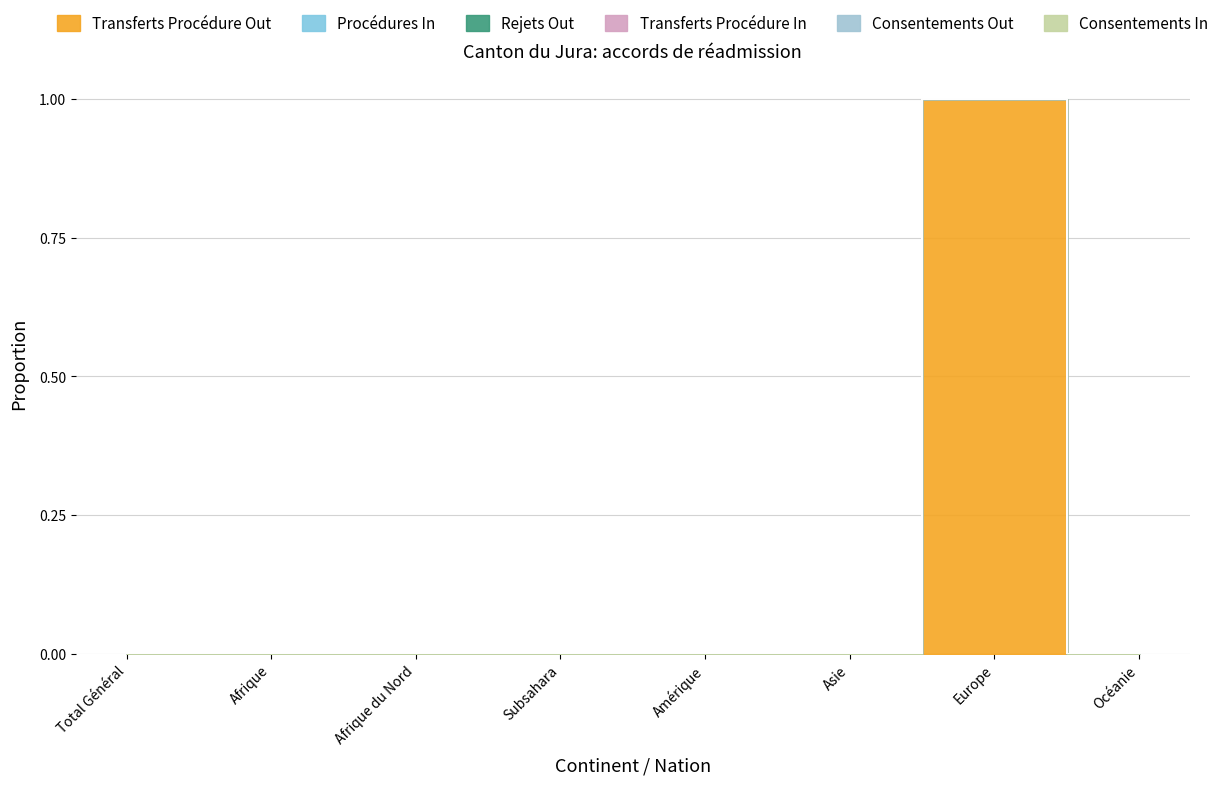

Which series has the largest range (max minus min)?

Transferts Procédure Out